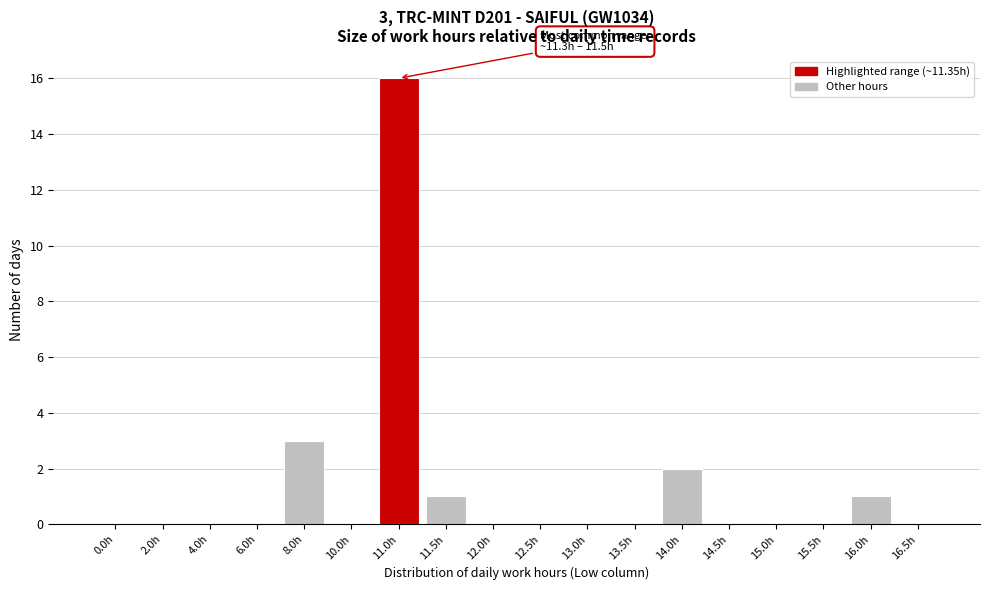

Reading right to left, transcribe all the data shown in this chart.

16.5h=0	16.0h=1	15.5h=0	15.0h=0	14.5h=0	14.0h=2	13.5h=0	13.0h=0	12.5h=0	12.0h=0	11.5h=1	11.0h=16	10.0h=0	8.0h=3	6.0h=0	4.0h=0	2.0h=0	0.0h=0